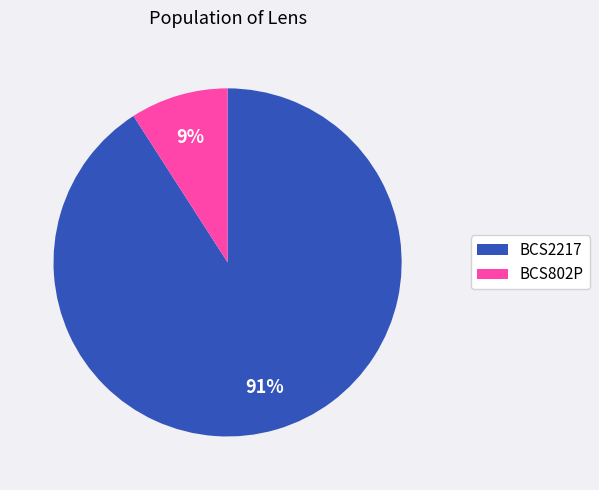

Which has a higher value, BCS2217 or BCS802P?

BCS2217